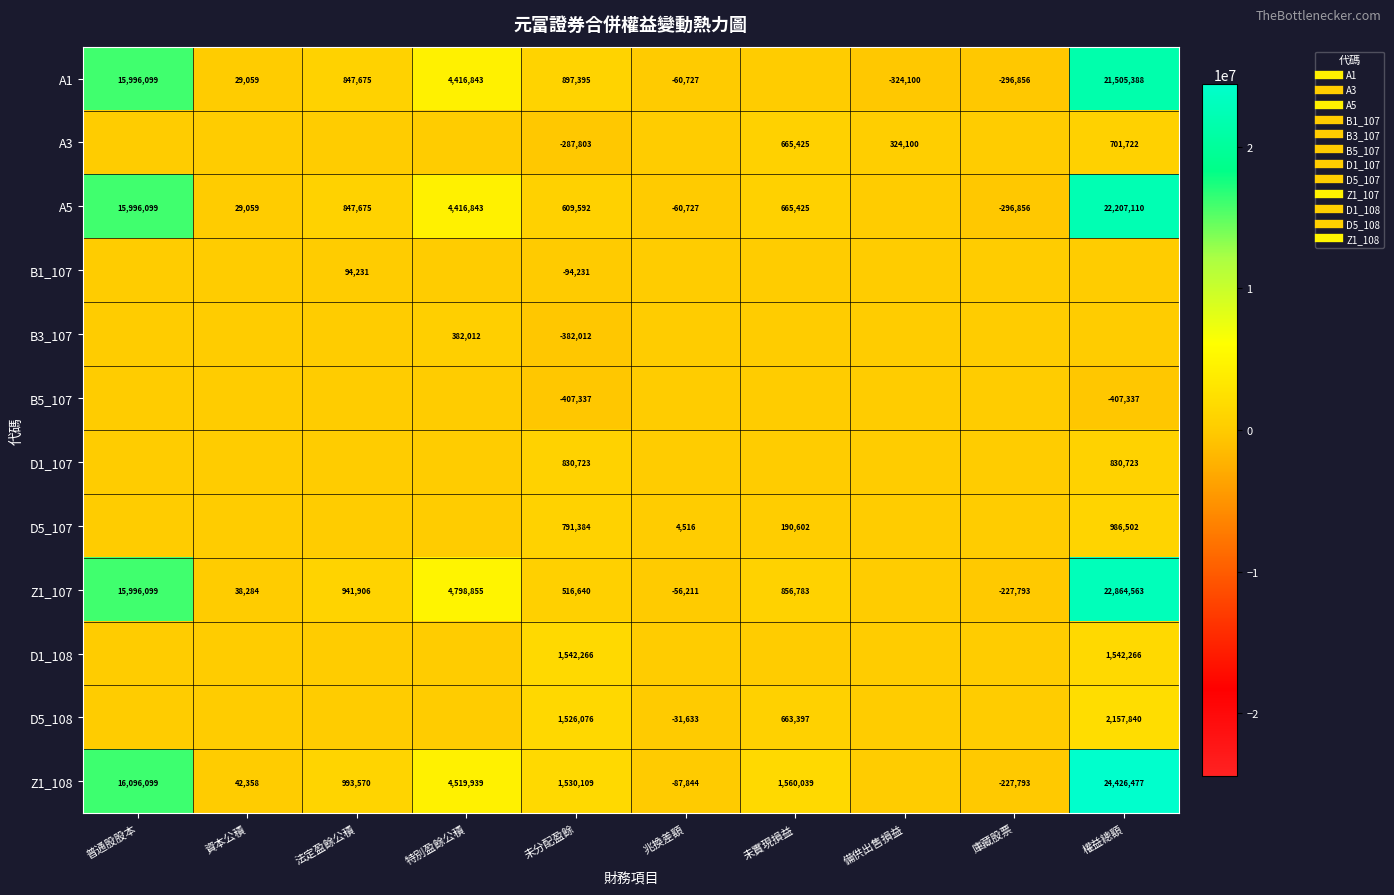

How many values in Z1_107 are above zero?

7